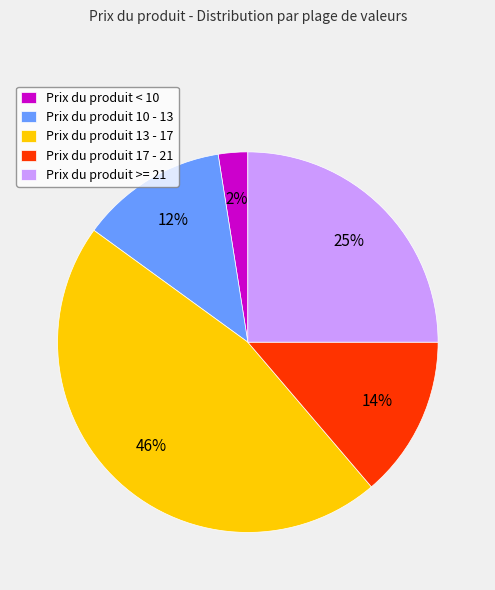

Which has a higher value, Prix du produit 13 - 17 or Prix du produit < 10?

Prix du produit 13 - 17